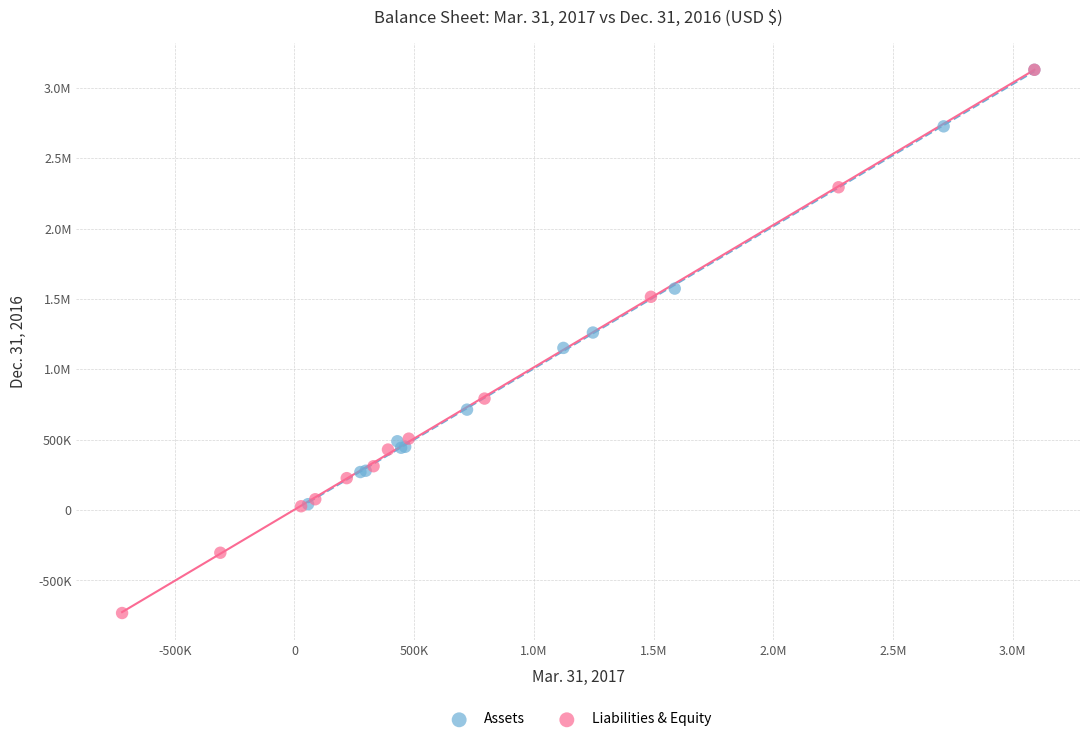

What are all the series names shown in the legend?

Assets, Liabilities & Equity